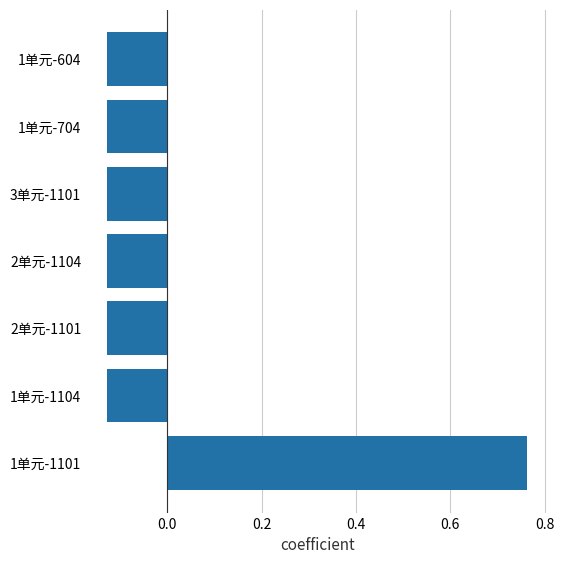

Which category has the highest value across all series?

1单元-1101